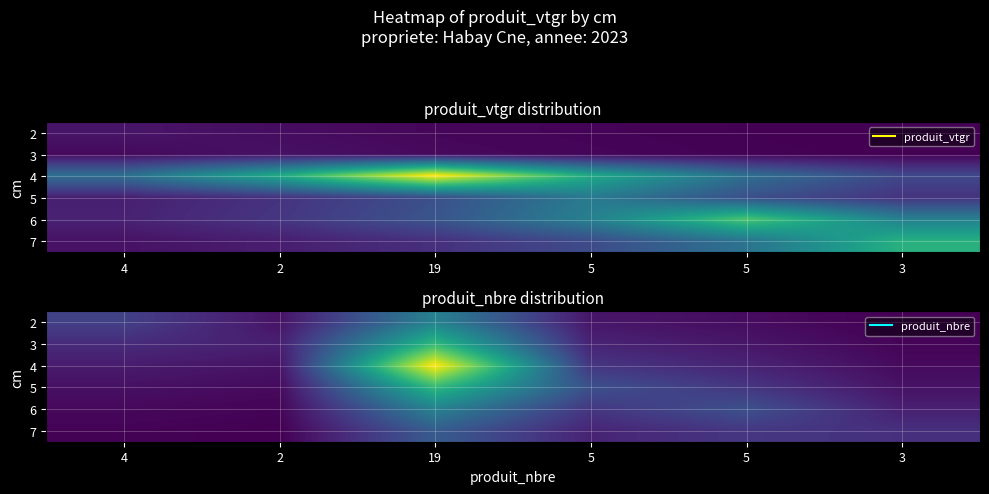

At which label does 3 first exceed 2?

4